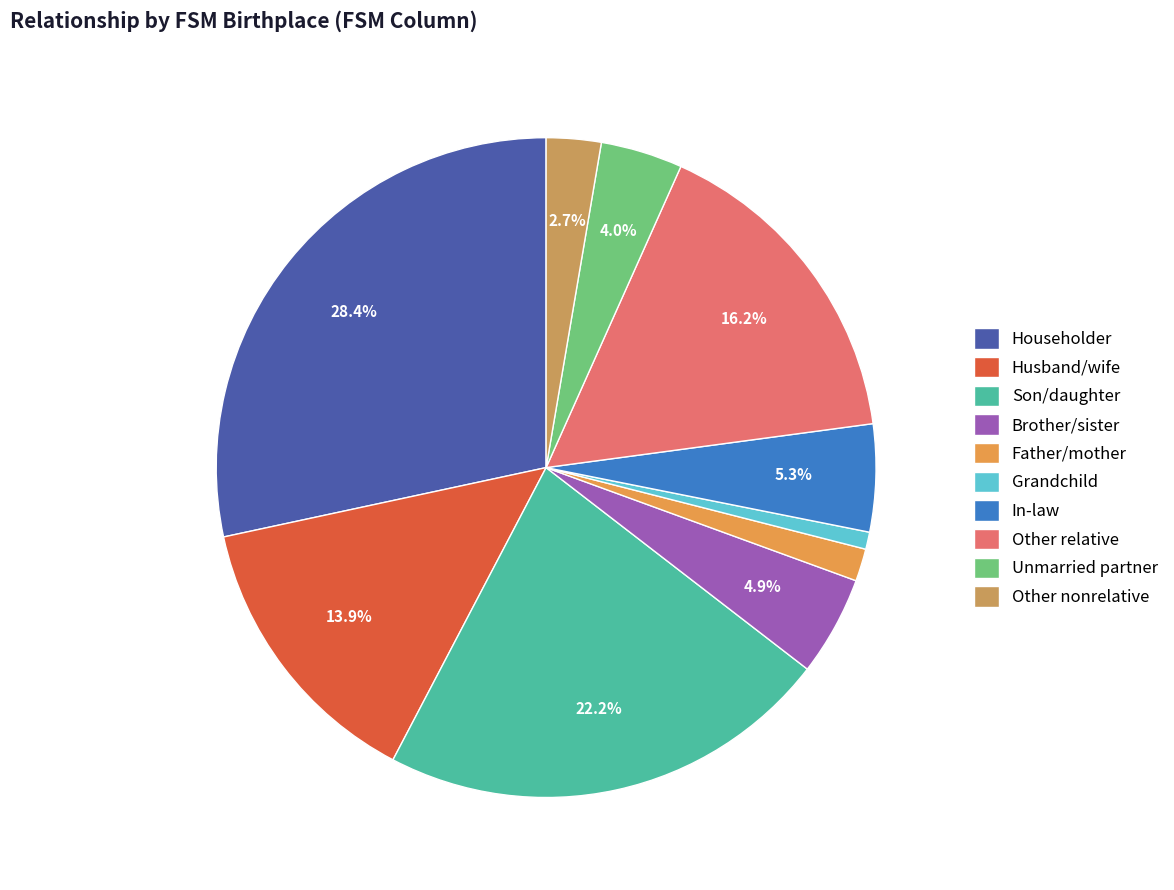

What percentage is the In-law slice, to the nearest percent?

5%